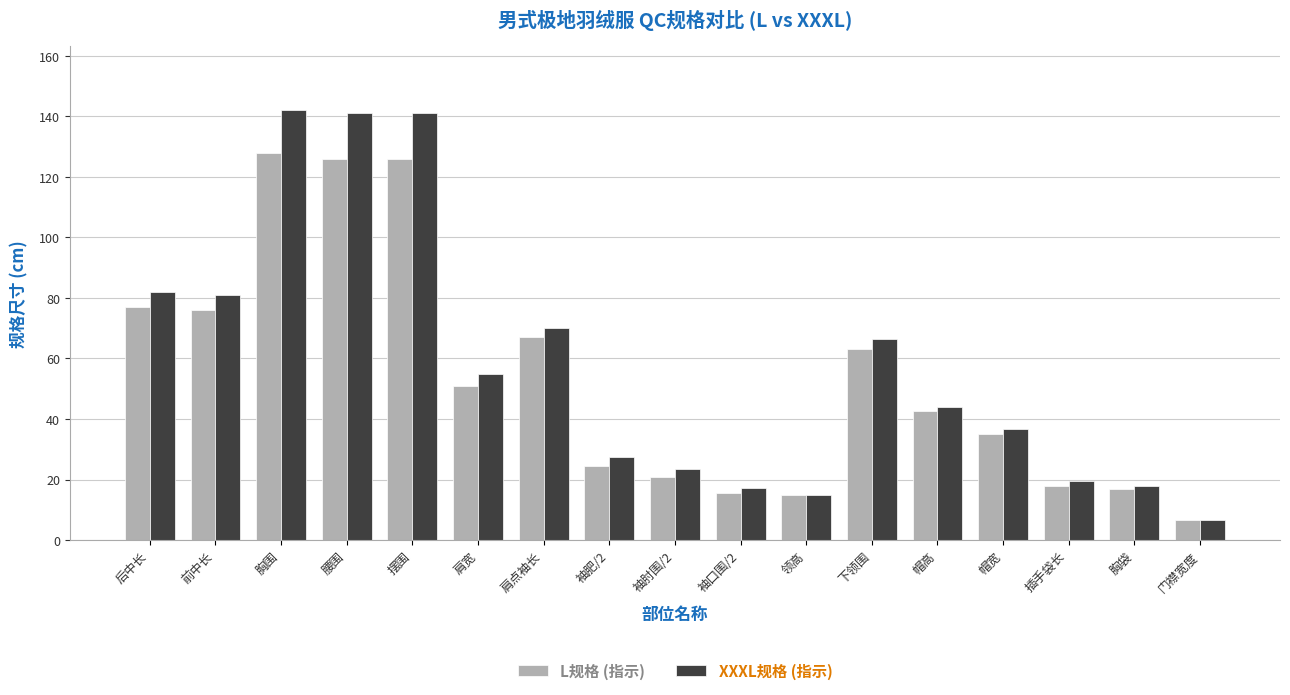

Rank the series by their maximum value, from highest to lowest.

XXXL规格 (指示), L规格 (指示)